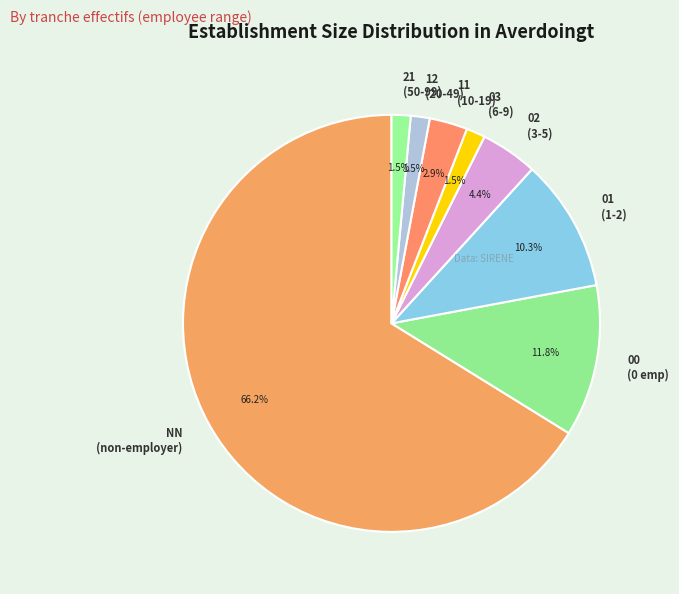

What is the ratio of the value at 03 (6-9) to the value at 21 (50-99)?

1.0